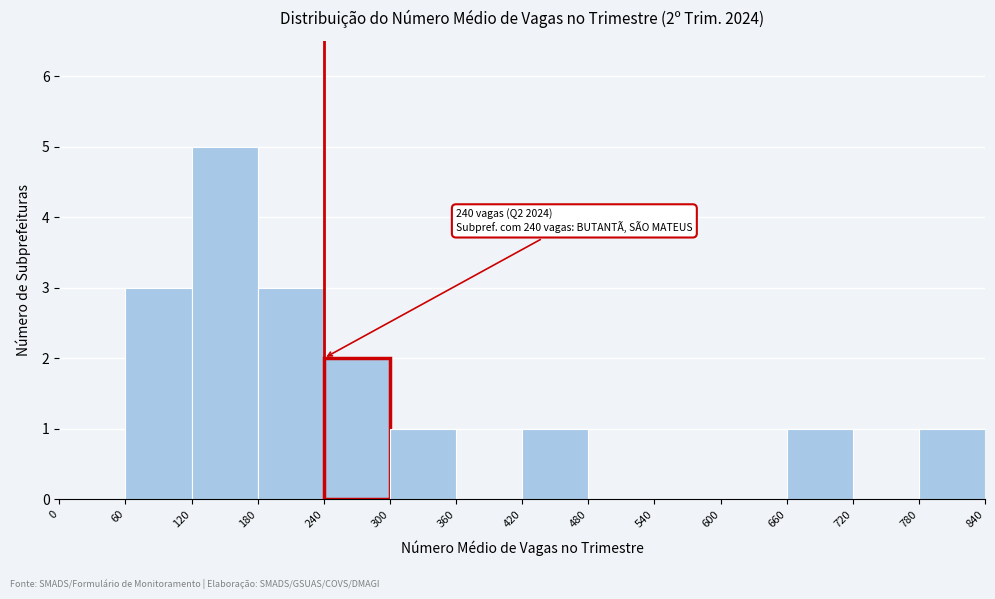

Which range on the x-axis has the tallest bar?

120 to 180